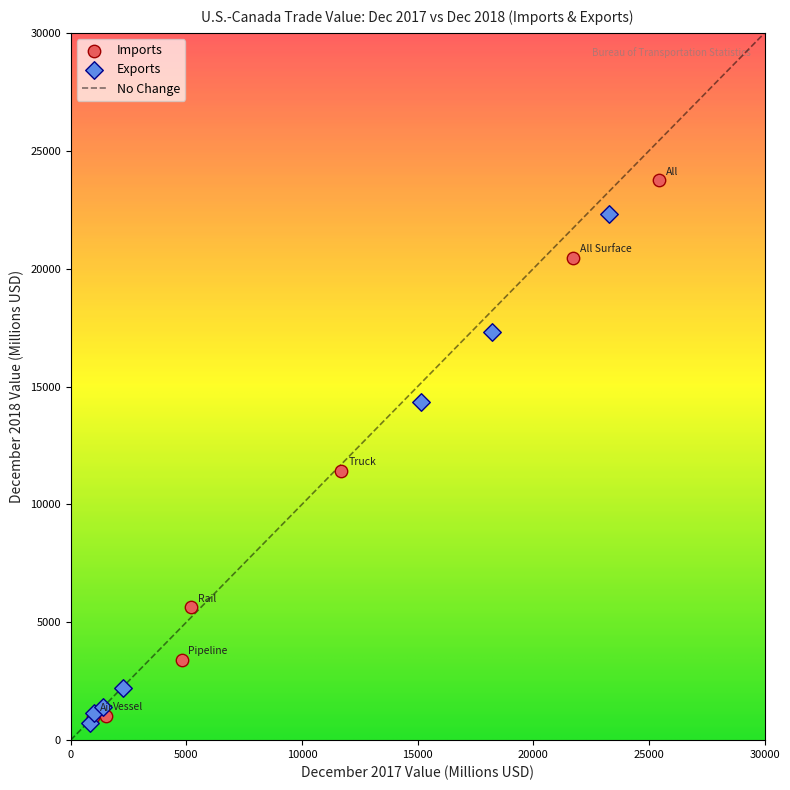

Which series has the largest Y range (max minus min)?

Imports